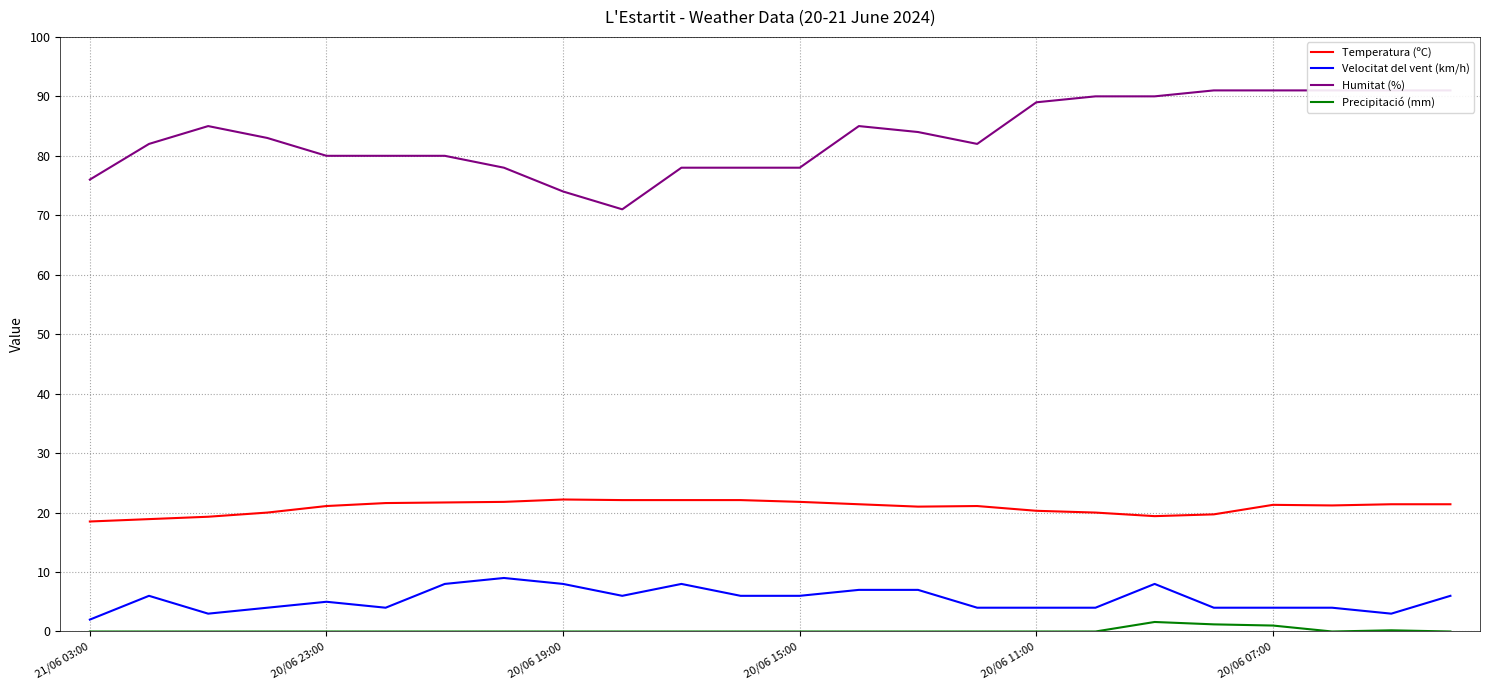

Between 11 and 6, which is larger?

11